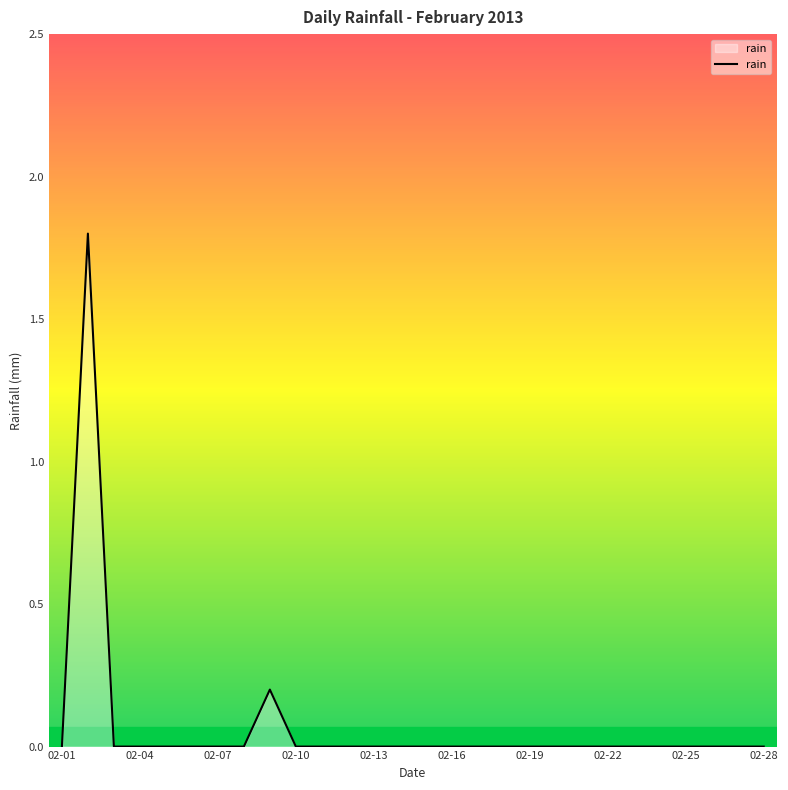

What is the difference between the maximum and minimum values?

1.8